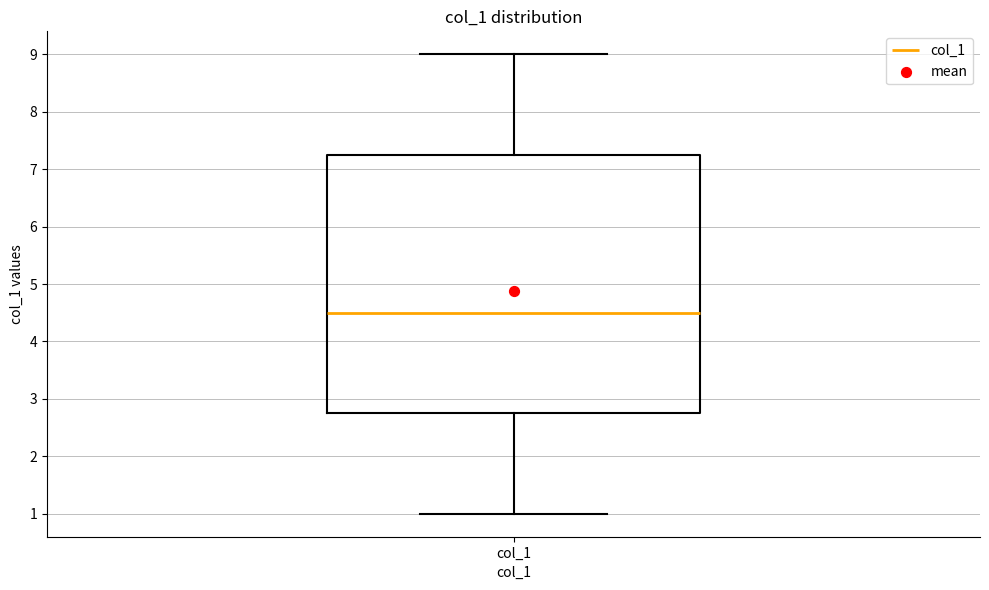

Transcribe this box plot: give where the median line is, the range the box spans, and where the two whiskers end, as read against the y-axis. The values are not printed on the chart, so give them approximately, as read against the axis.

median 4.5, box 2.8 to 7.3, whiskers 1.0 to 9.0